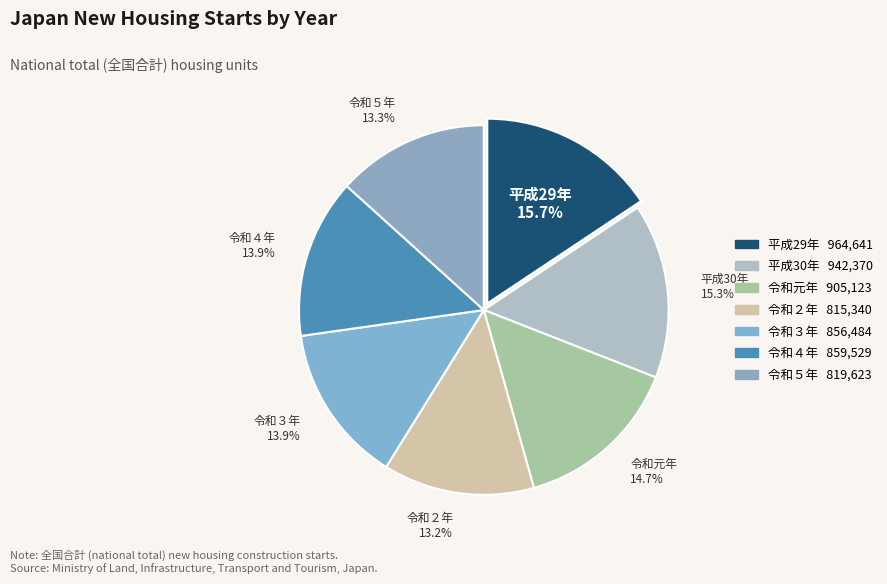

How much of the chart is everything except 平成30年?

84.7%